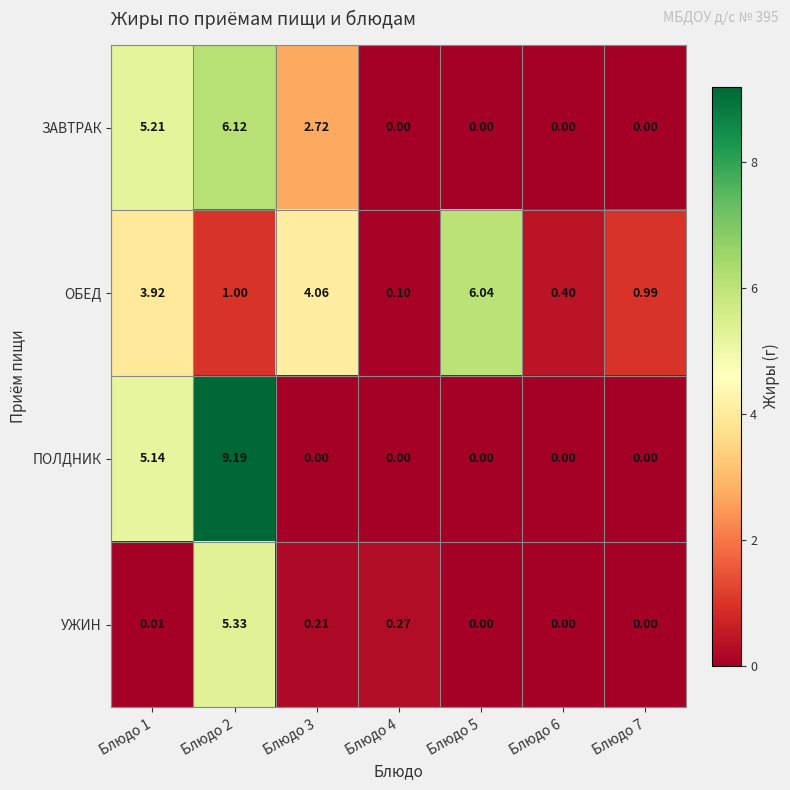

Which series changed the most between Блюдо 2 and Блюдо 7?

ПОЛДНИК